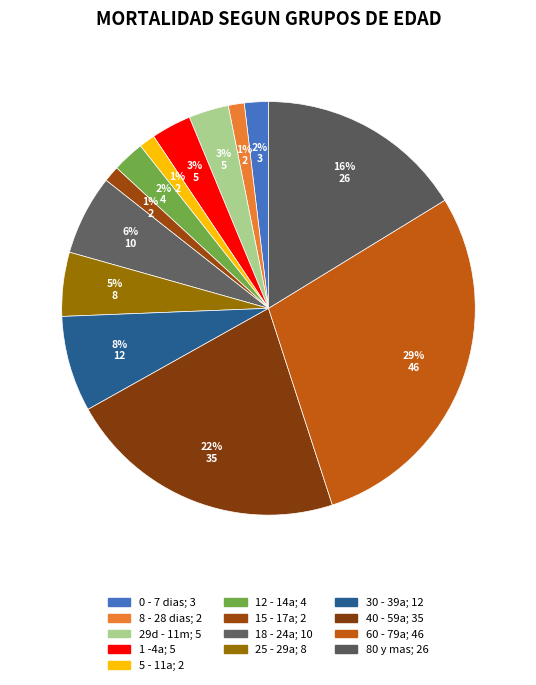

What is the largest slice in the pie chart?

60 - 79a